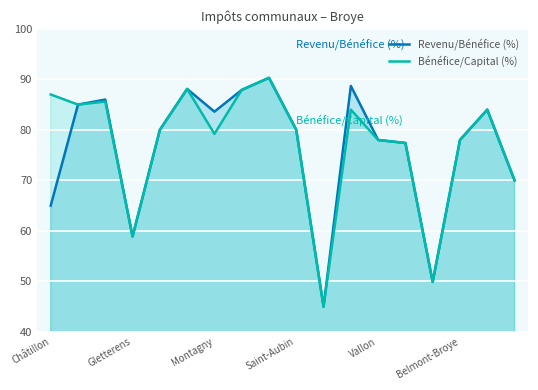

True or false: Bénéfice/Capital (%) and Revenu/Bénéfice (%) intersect in this chart.

False